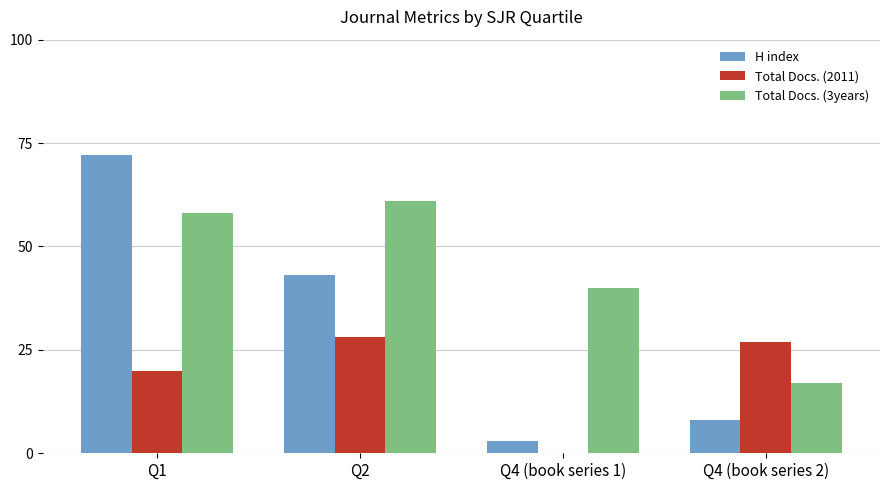

Which series has the largest total across all categories?

Total Docs. (3years)